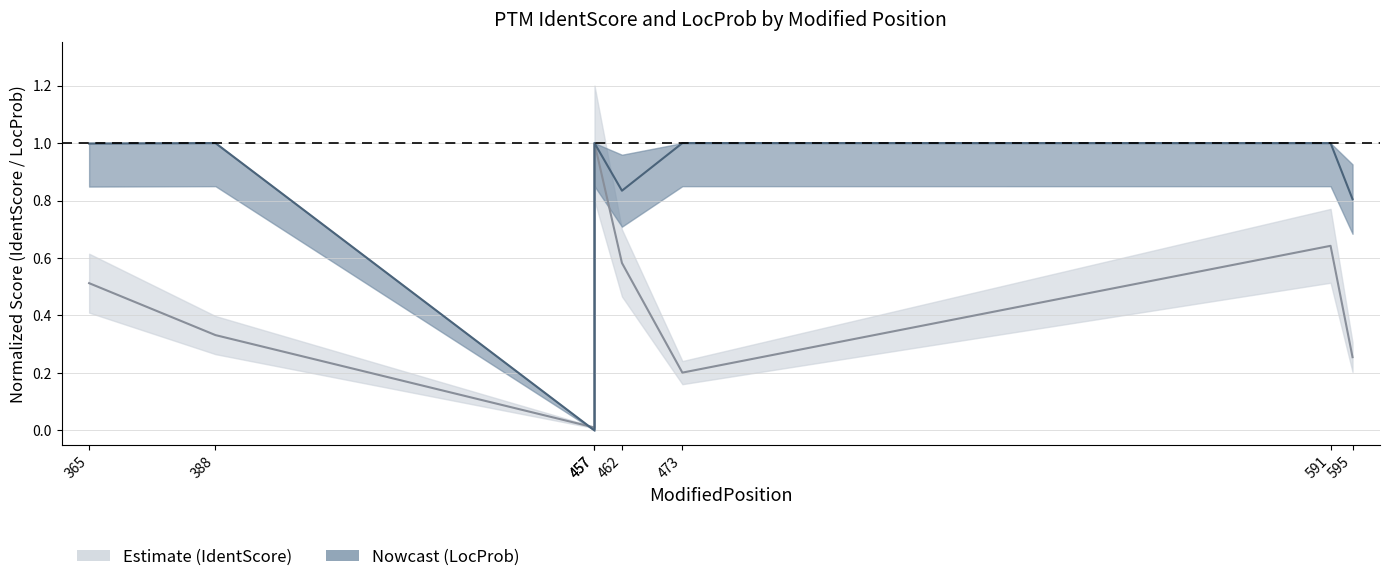

Reading left to right, what are all the values shown in this chart?

IdentScore: 0.5	0.3	0.0	1.0	0.6	0.2	0.6	0.3
LocProb: 1.0	1.0	0.0	1.0	0.8	1.0	1.0	0.8